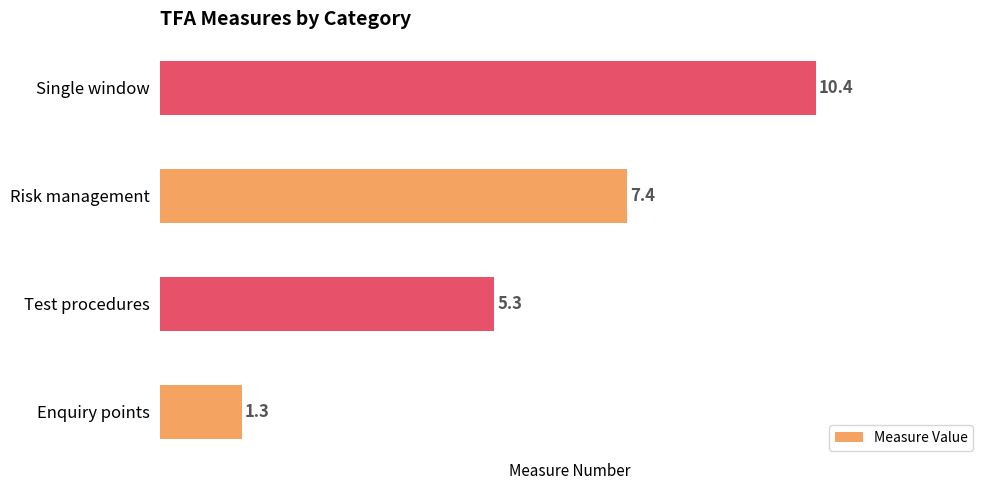

What is the change in value from Enquiry points to Test procedures?

+4.0